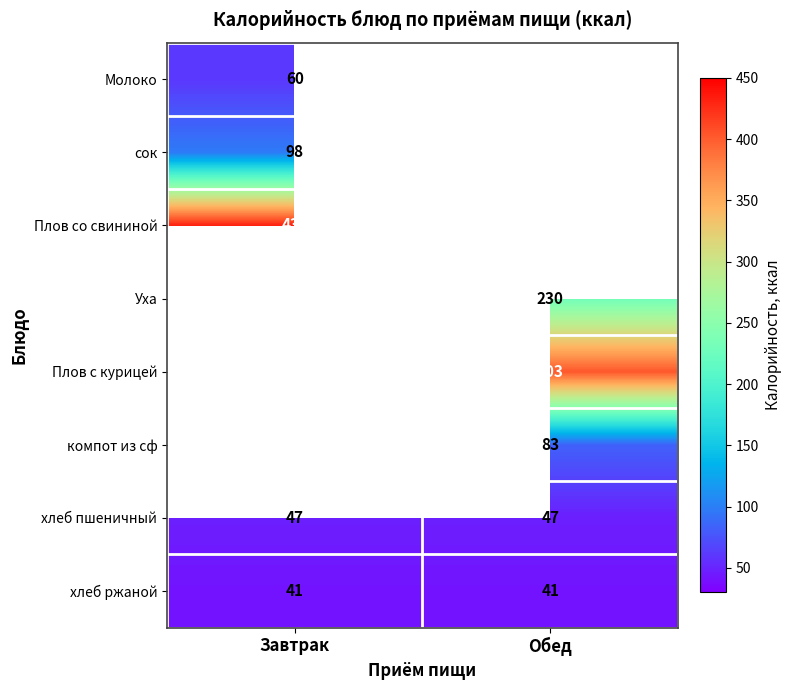

The value of Плов со свининой at Завтрак is 735. True or false?

False